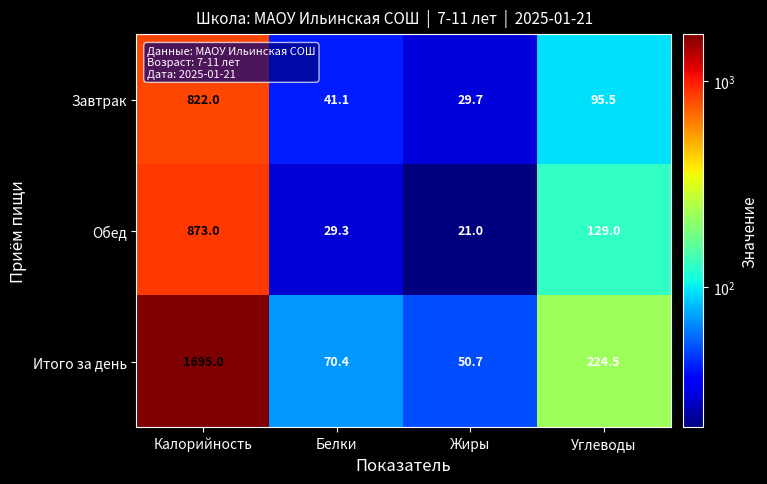

What is the difference between the Итого за день values at Жиры and Калорийность?

1644.3